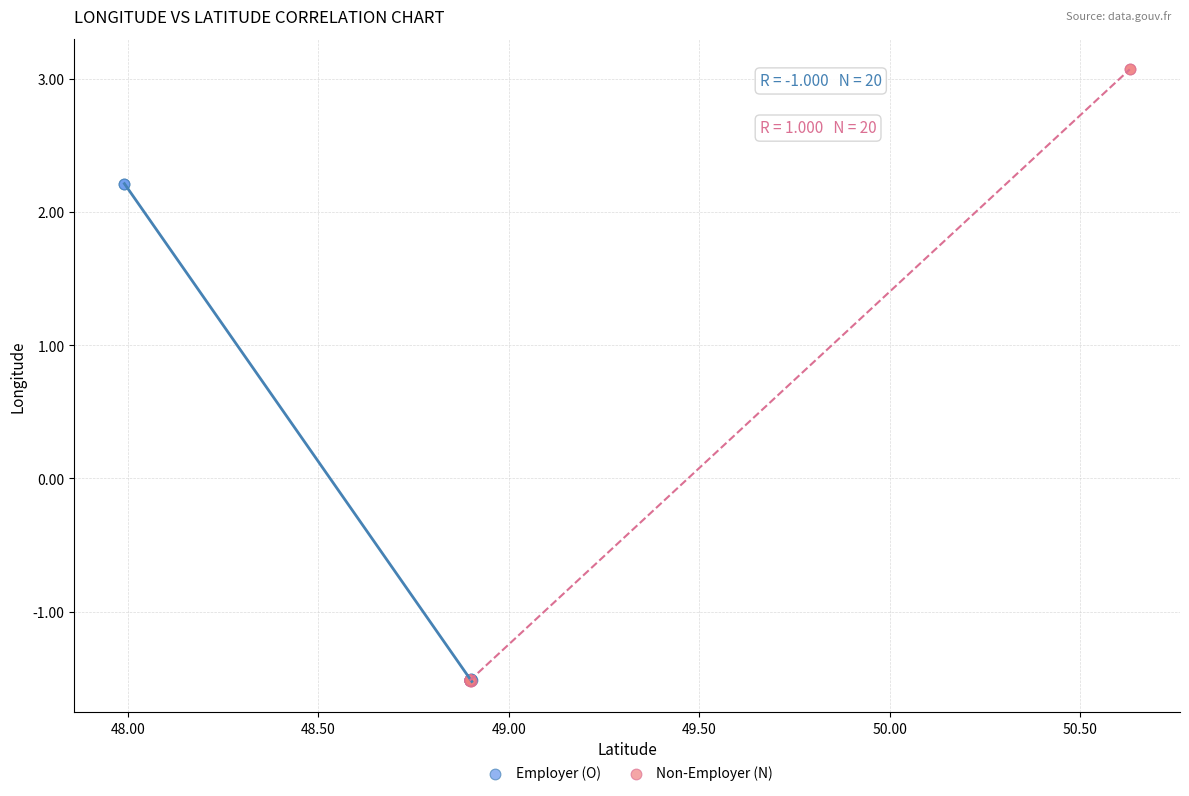

Which series reaches the maximum Y coordinate?

Non-Employer (N)